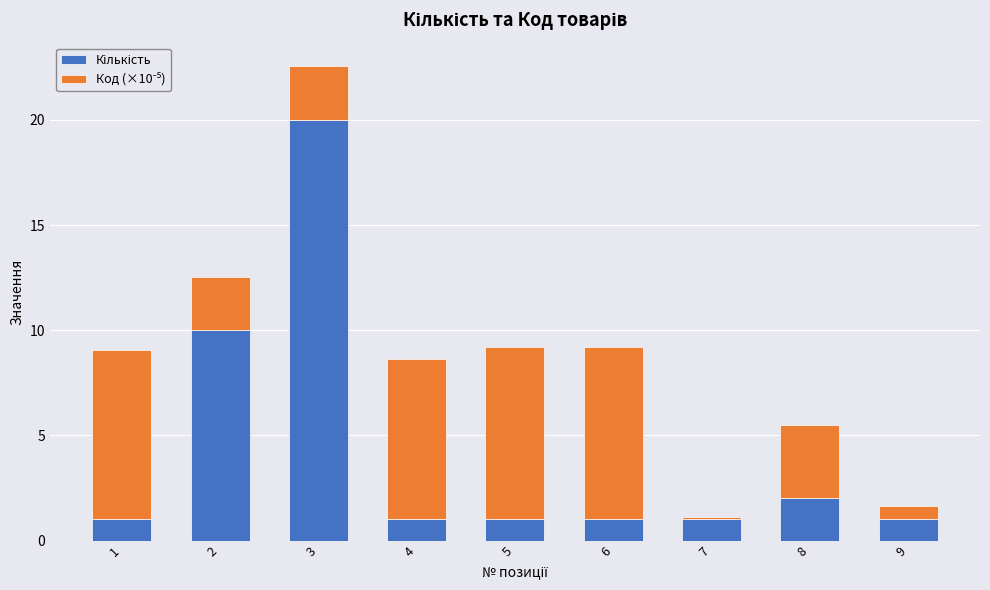

What is the total value across all series at 1?

9.0